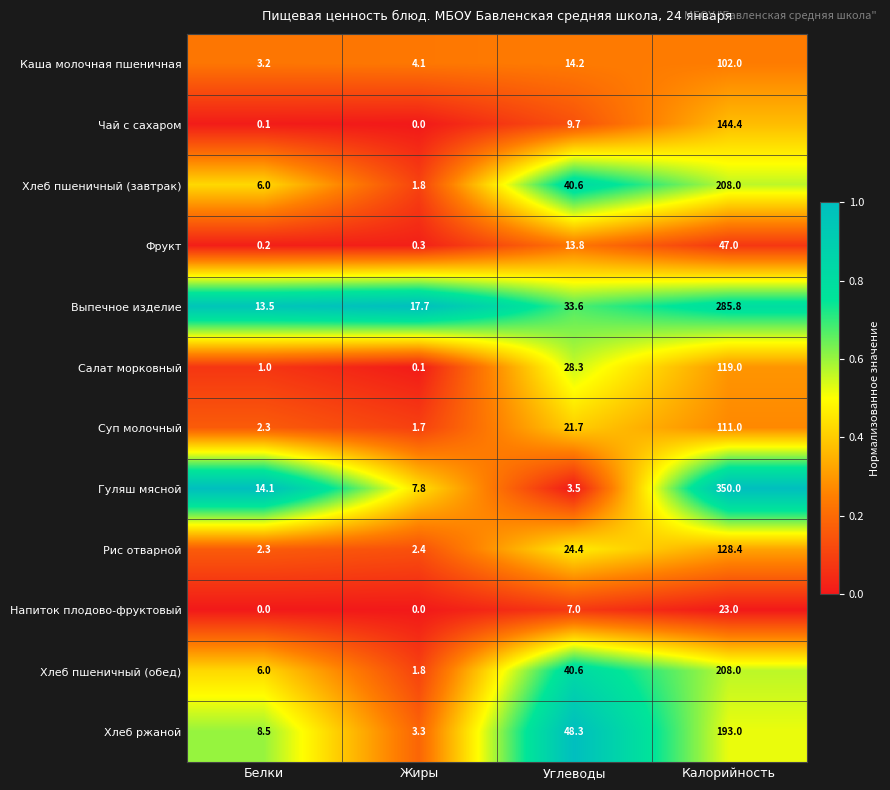

List the labels in order of Рис отварной value, largest first.

Калорийность, Углеводы, Жиры, Белки